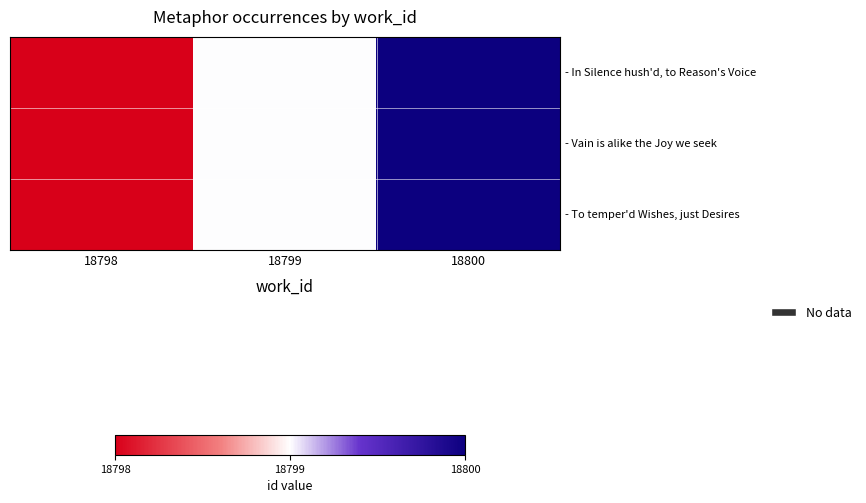

Rank the series at 18798 from lowest to highest value.

- In Silence hush'd, to Reason's Voice, - Vain is alike the Joy we seek, - To temper'd Wishes, just Desires